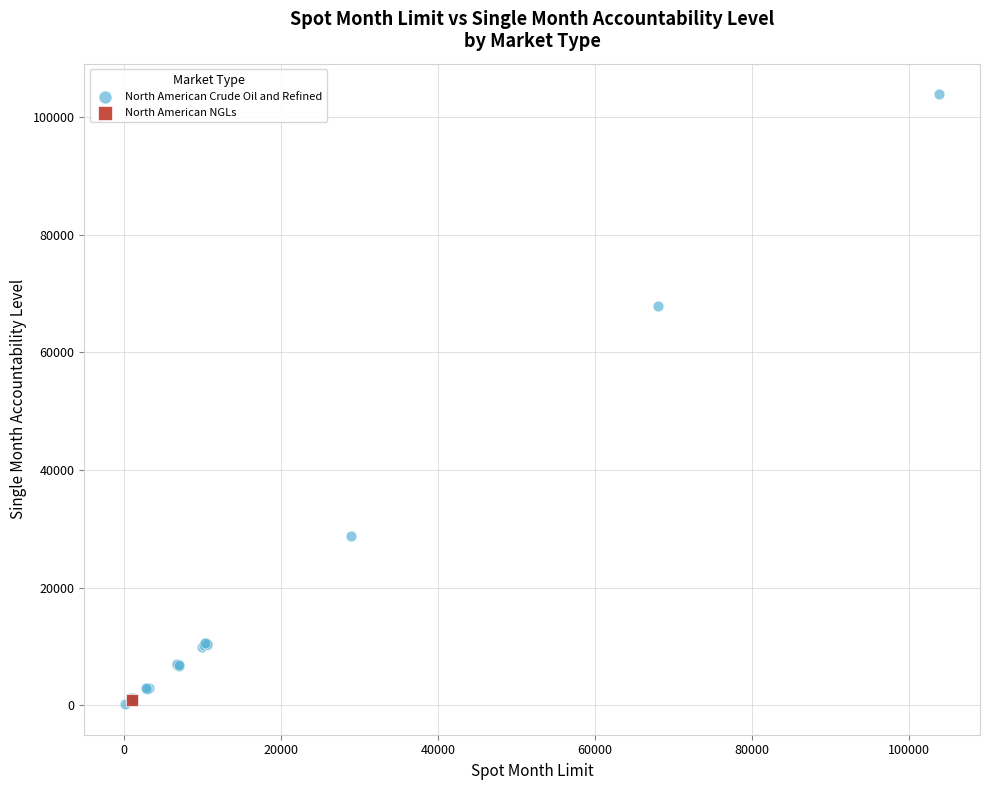

What are all the series names shown in the legend?

North American Crude Oil and Refined, North American NGLs